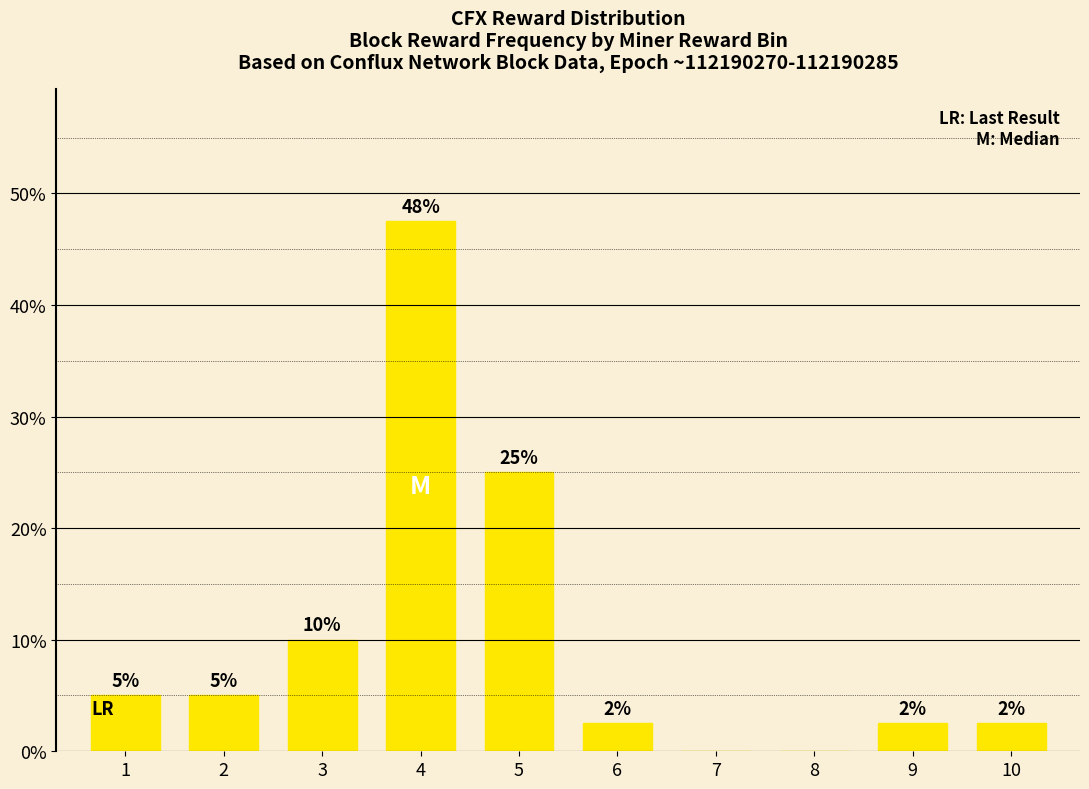

How many positive values are there?

8